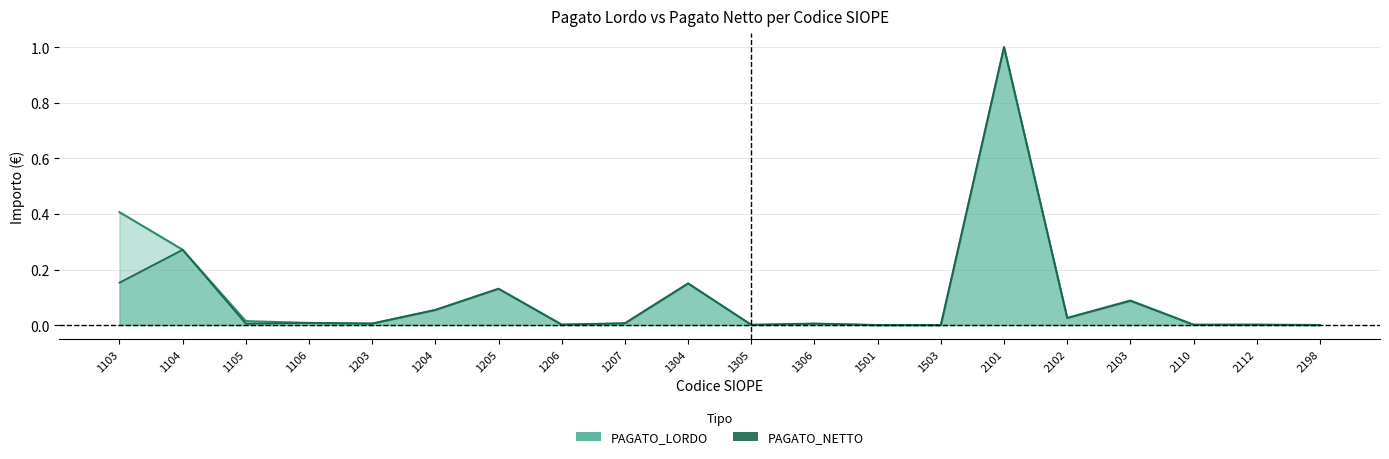

Rank the categories by value from lowest to highest.

1501, 1503, 2198, 1305, 2110, 2112, 1206, 1306, 1203, 1207, 1106, 1105, 2102, 1204, 2103, 1205, 1304, 1104, 1103, 2101